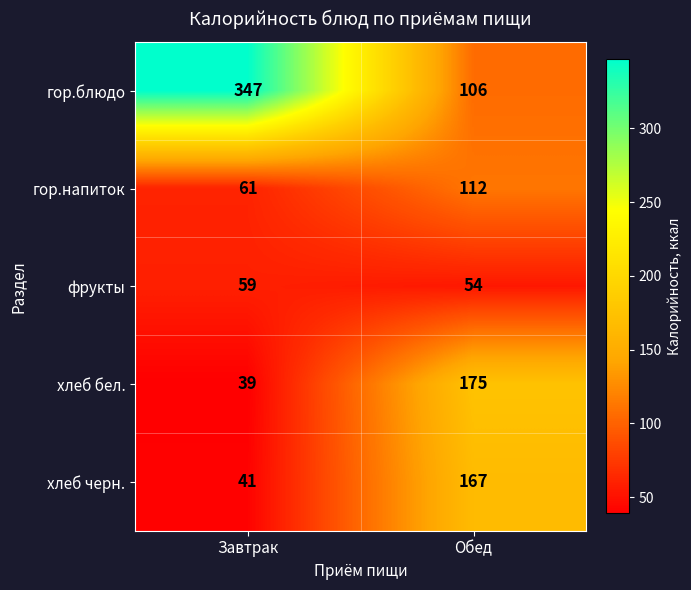

What is the approximate value of хлеб бел. at Завтрак, to the nearest 5?

40